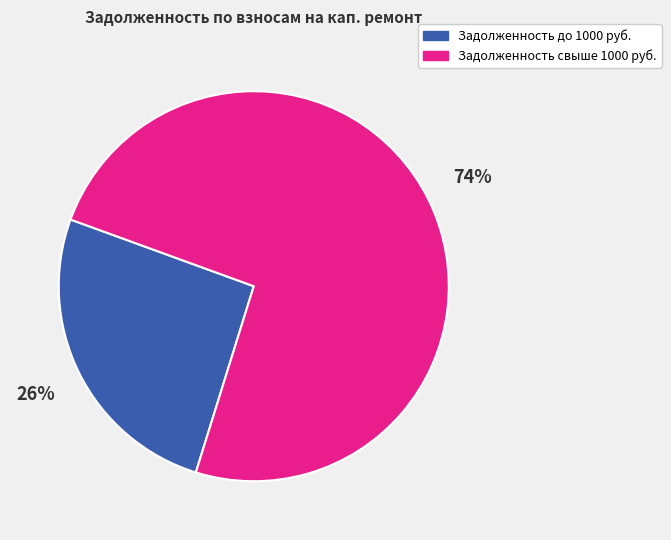

Which has a higher value, Задолженность свыше 1000 руб. or Задолженность до 1000 руб.?

Задолженность свыше 1000 руб.